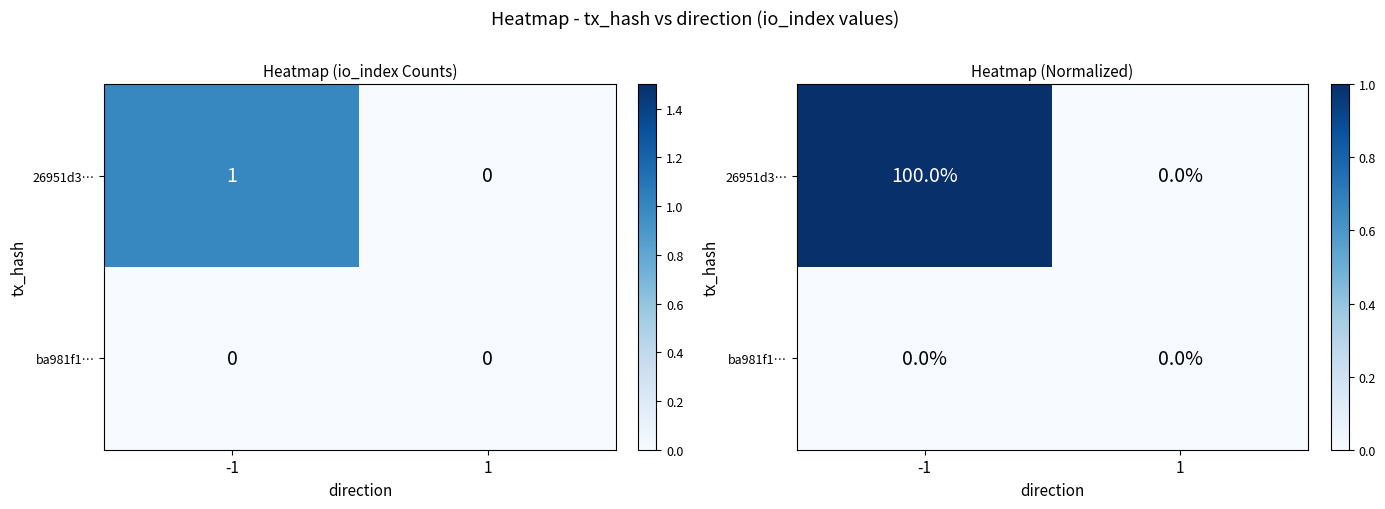

The value of 26951d3… at 1 is 0. True or false?

True